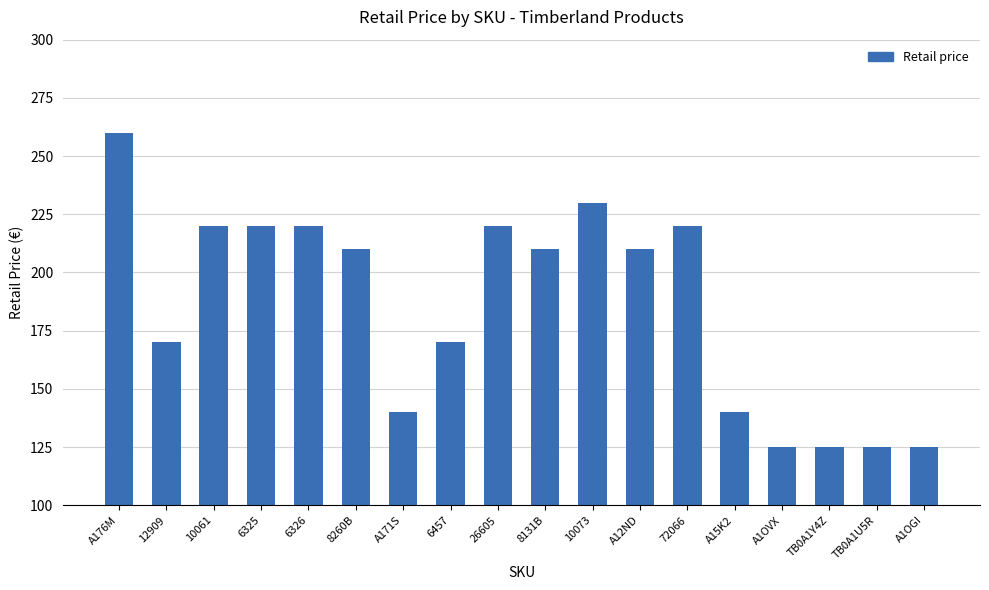

Is it true that the value at 12909 is 246.1?

False